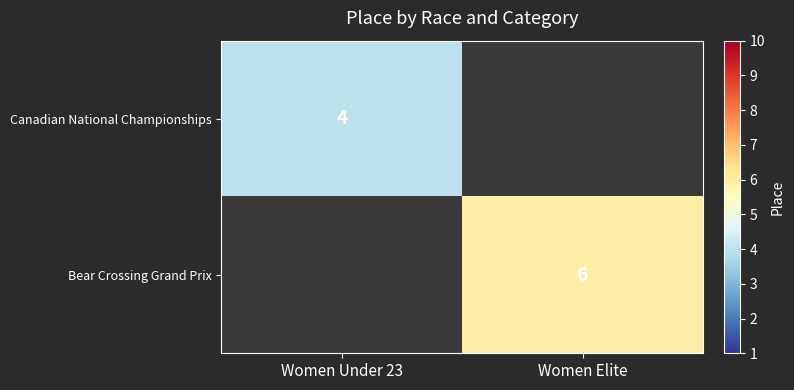

What is the smallest value displayed?

4.0